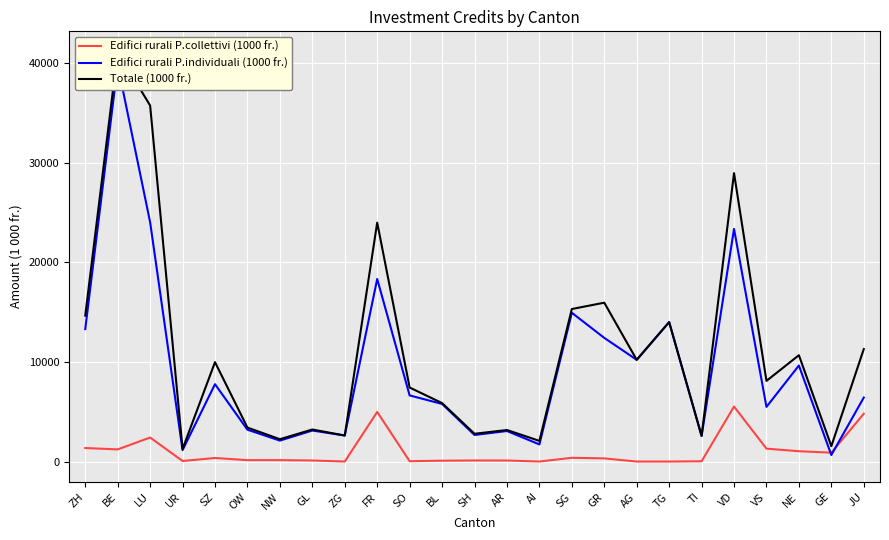

True or false: Edifici rurali P.individuali (1000 fr.) and Totale (1000 fr.) intersect in this chart.

False